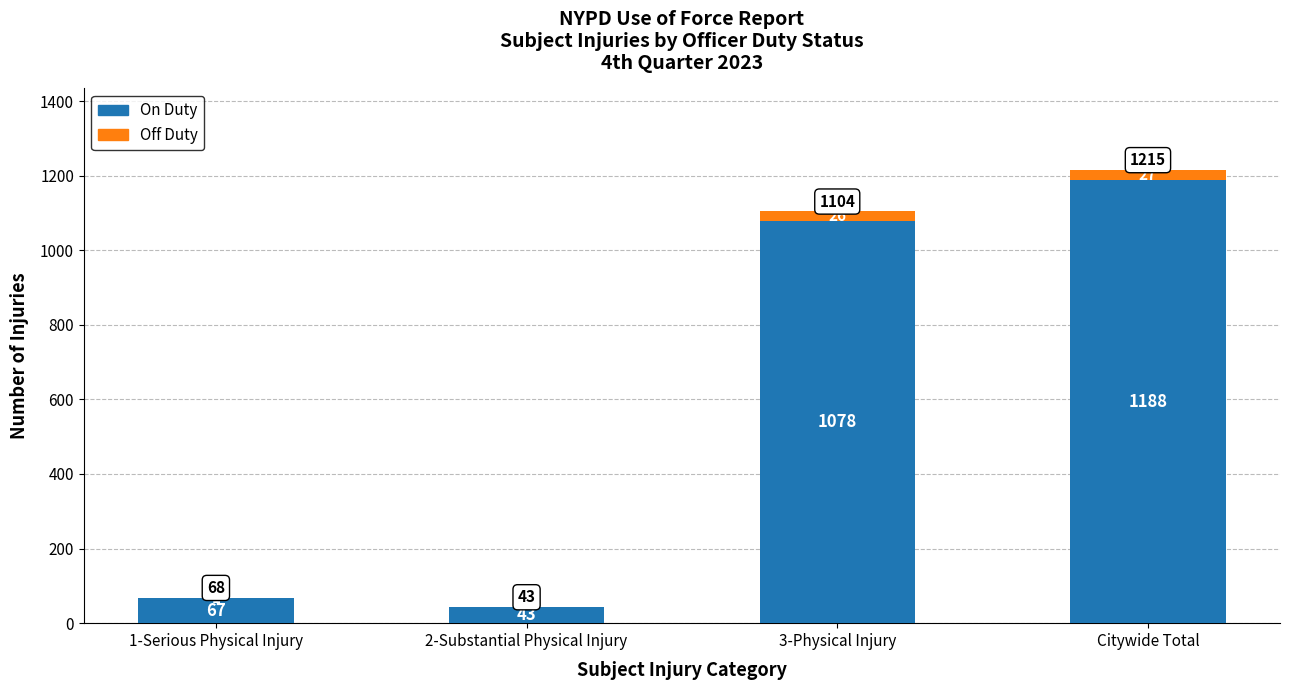

Read the On Duty value at 3-Physical Injury, to the nearest 50.

1100